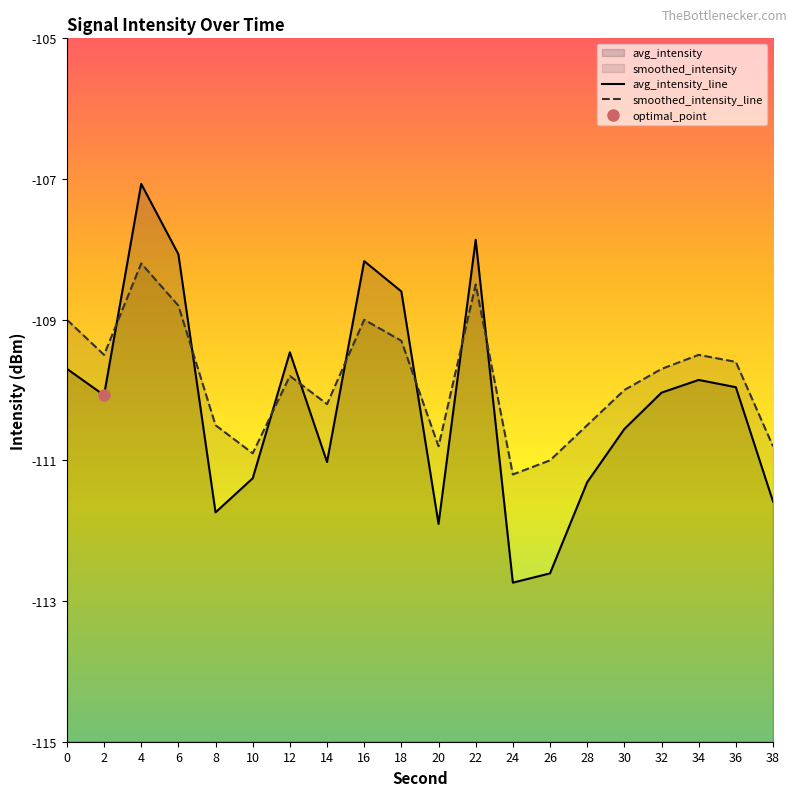

In avg_intensity_line, how many points are lower than both neighbors (excluding endpoints)?

5